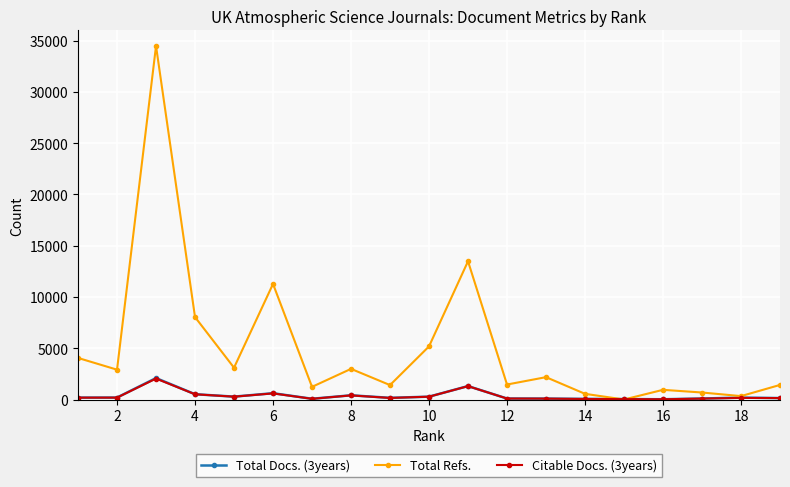

What is the maximum value shown in the chart?

34482